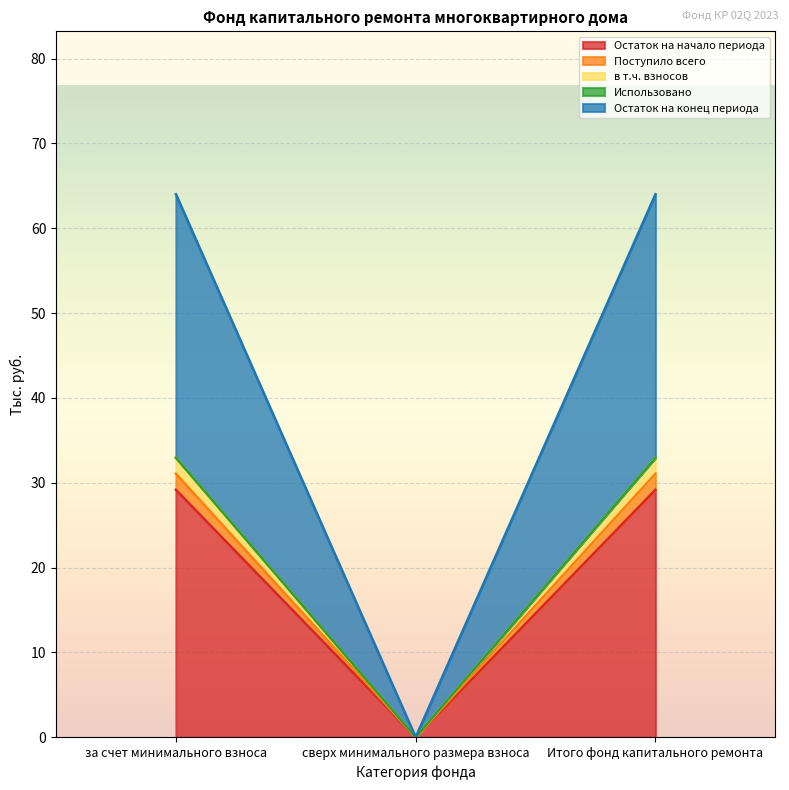

At which label does Остаток на конец периода first exceed 32?

за счет минимального взноса